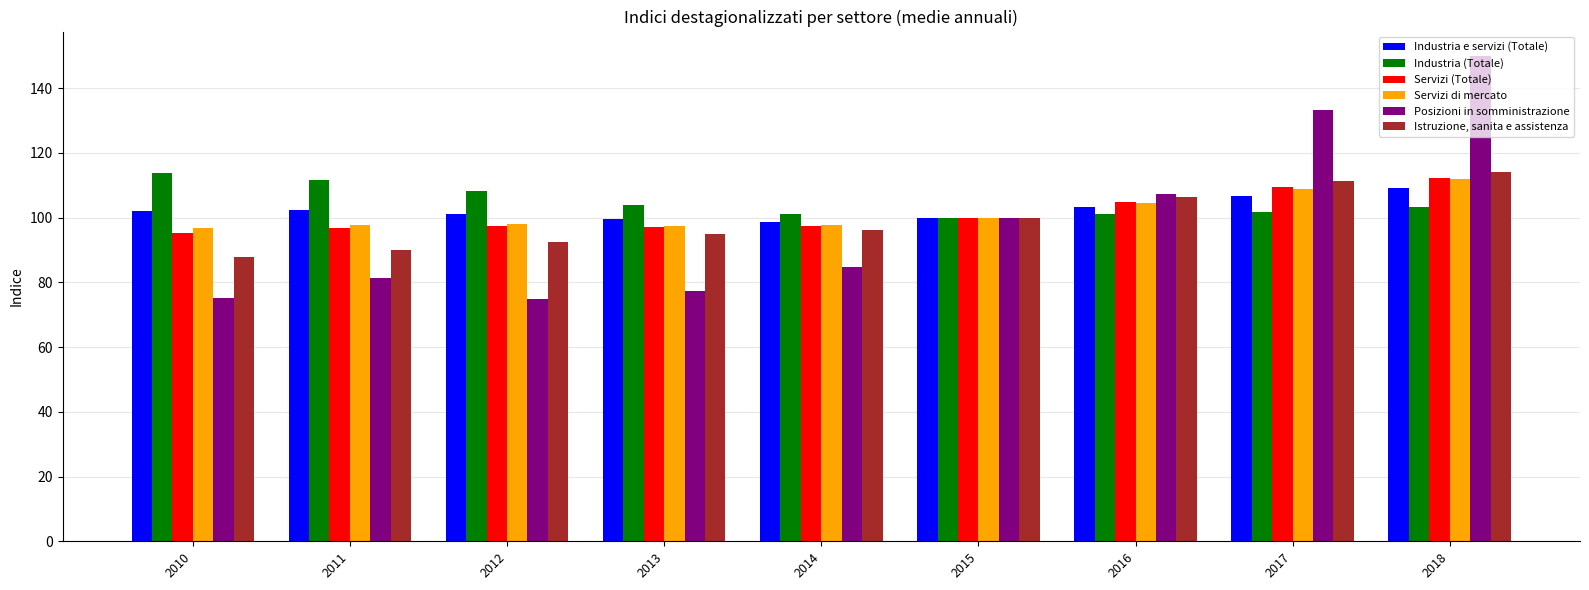

What is the total value across all series at 2013?

570.4